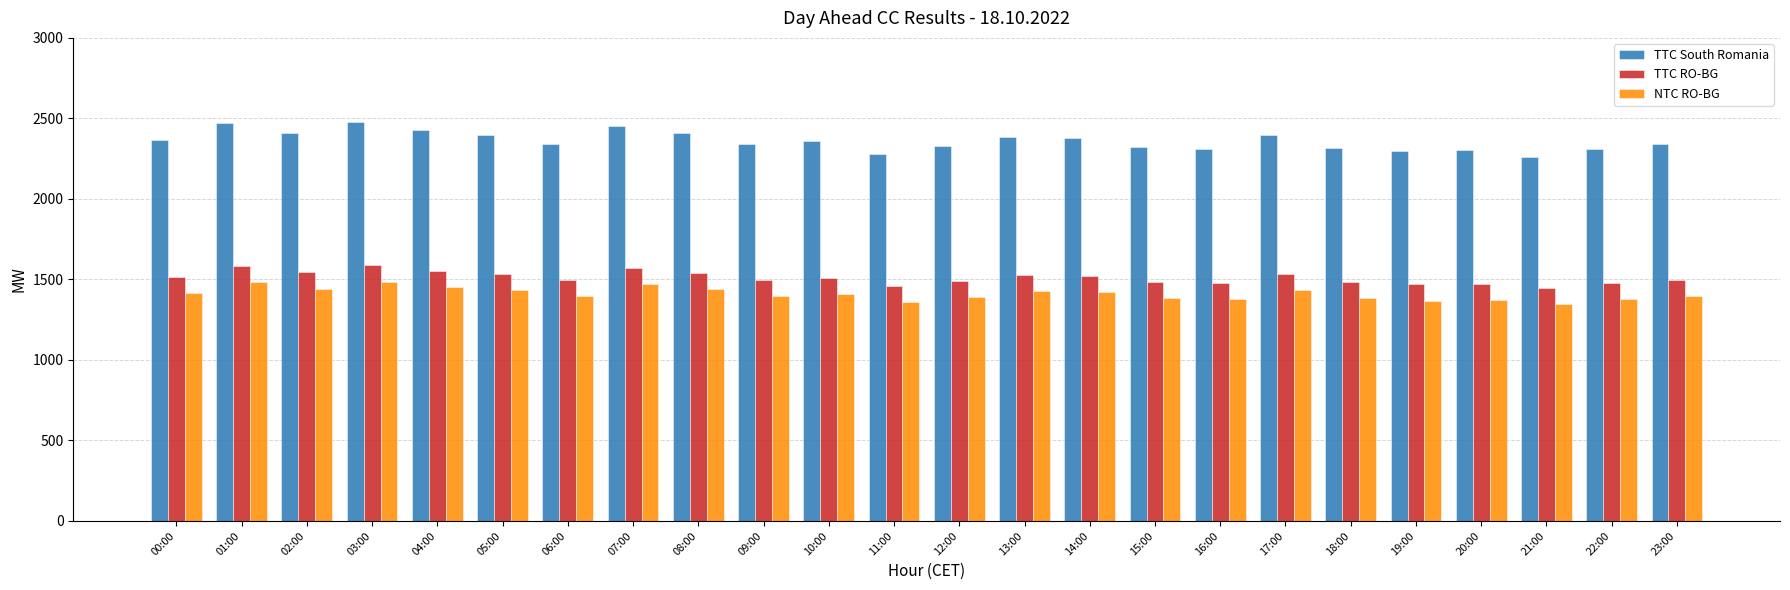

What is the sum of the TTC South Romania values at 13:00 and 12:00?

4713